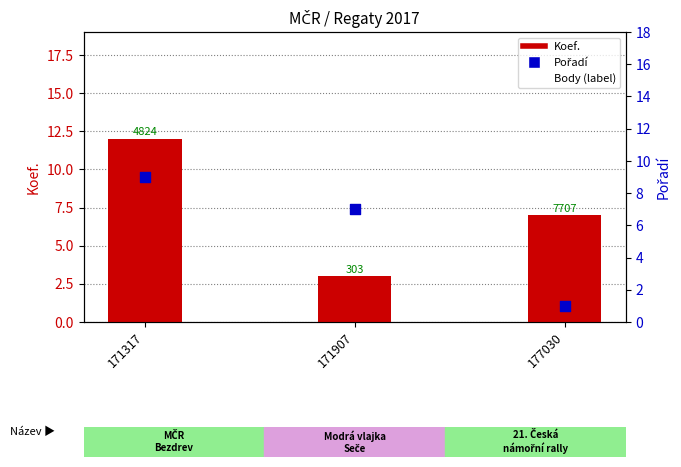

Which series contains the lowest Y value?

Pořadí